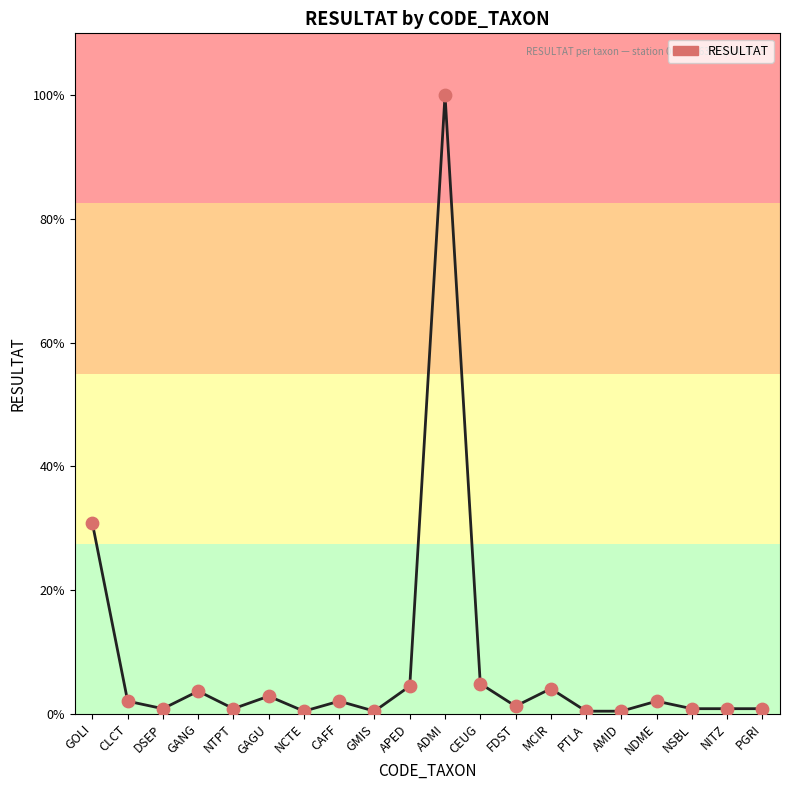

Is this an area chart (filled region under the line)?

No